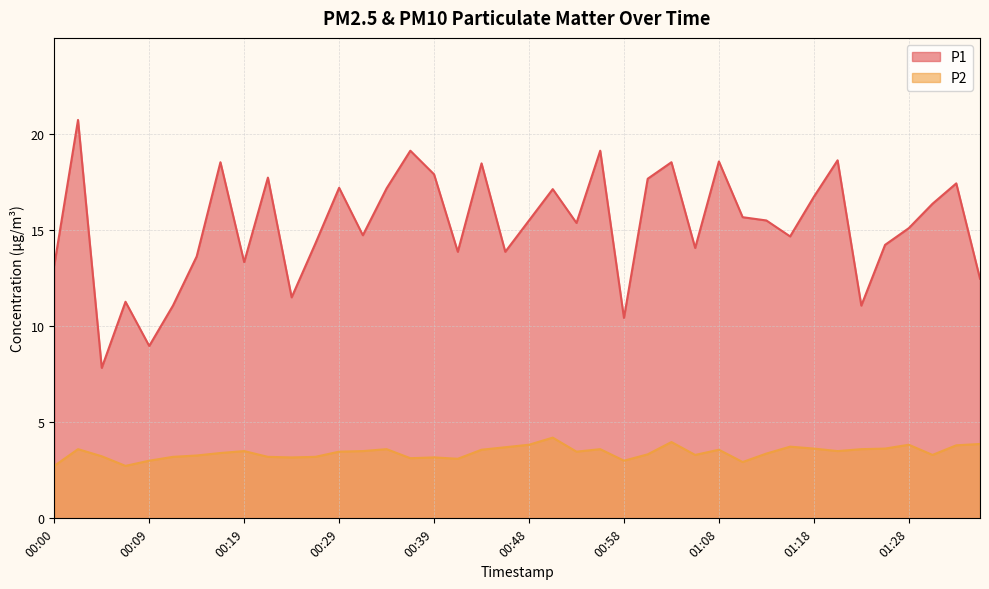

What is the difference between the second highest and minimum values in the P1 series?

11.3